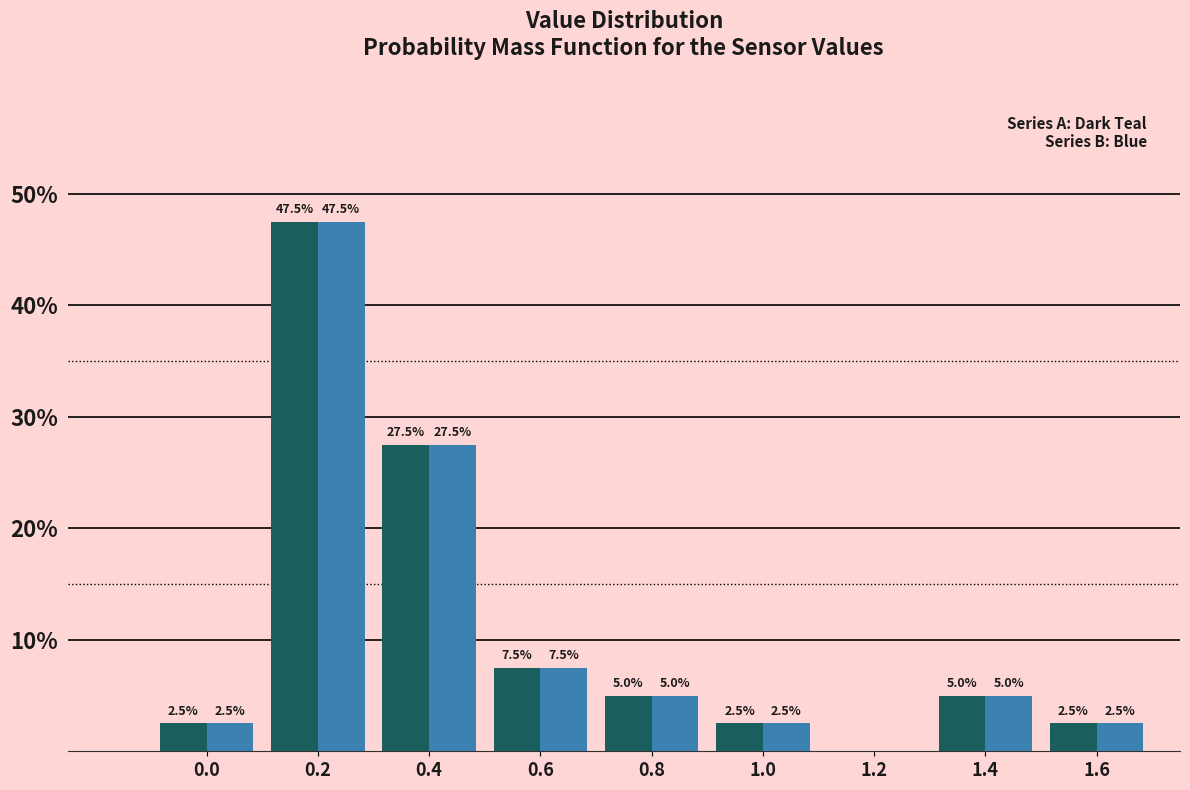

Reading left to right, transcribe all the data shown in this chart.

Series A: 0.0=2.5	0.2=47.5	0.4=27.5	0.6=7.5	0.8=5.0	1.0=2.5	1.2=0.0	1.4=5.0	1.6=2.5
Series B: 0.0=2.5	0.2=47.5	0.4=27.5	0.6=7.5	0.8=5.0	1.0=2.5	1.2=0.0	1.4=5.0	1.6=2.5